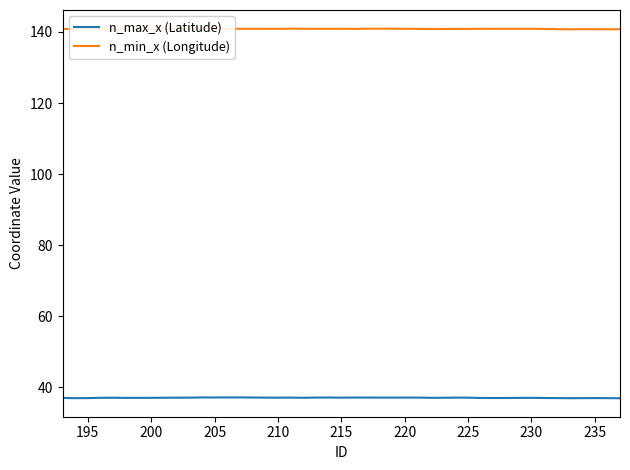

What is the minimum value for n_max_x (Latitude)?

36.9